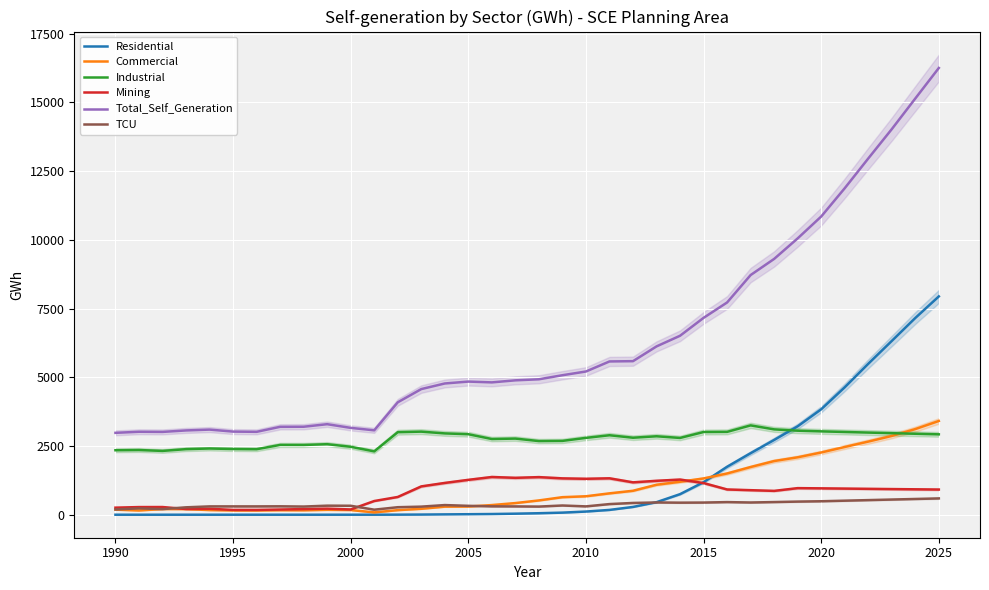

How many categories are shown in the chart?

36